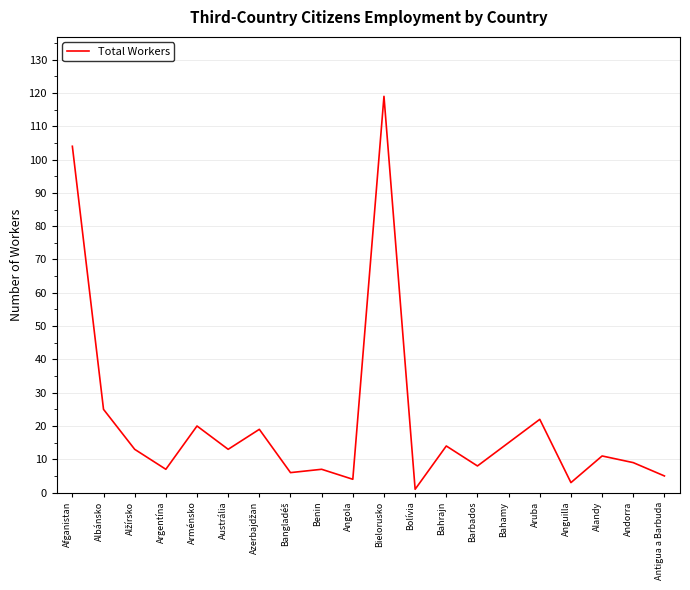

Reading right to left, extract all data points from this chart.

5	9	11	3	22	15	8	14	1	119	4	7	6	19	13	20	7	13	25	104